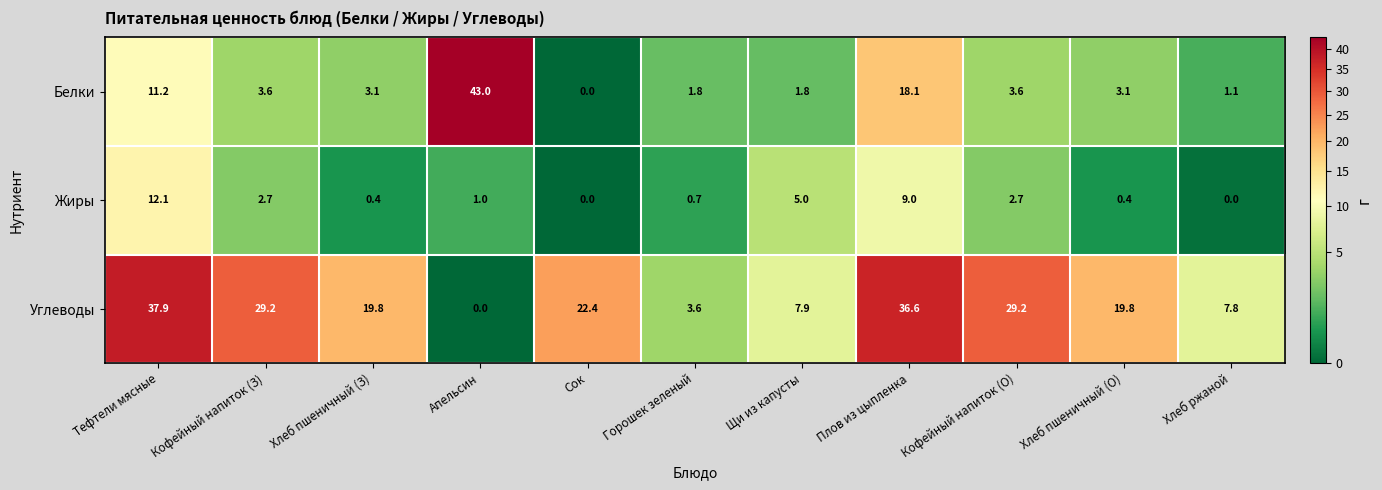

Rank the series by their average value, from highest to lowest.

Углеводы, Белки, Жиры